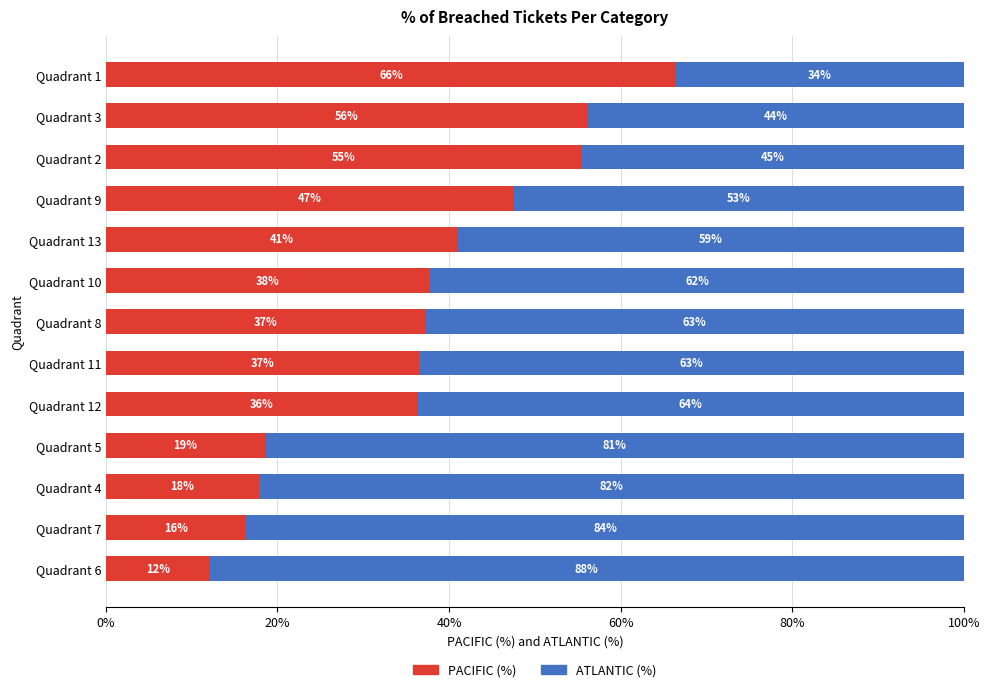

What is the average value of the PACIFIC (%) series?

36.8